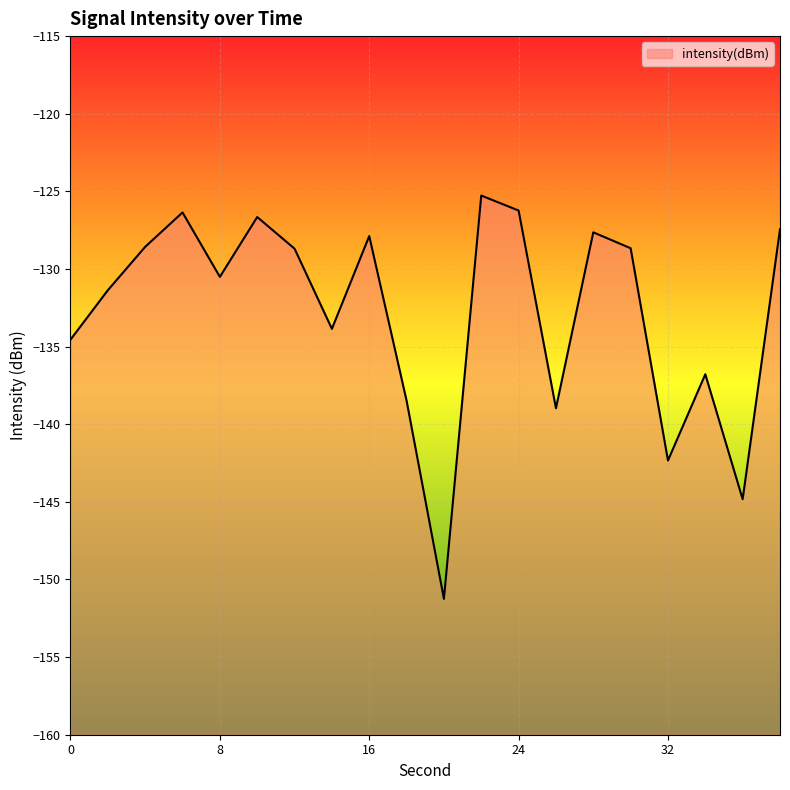

True or false: the data has more than 1 interior local peaks.

True